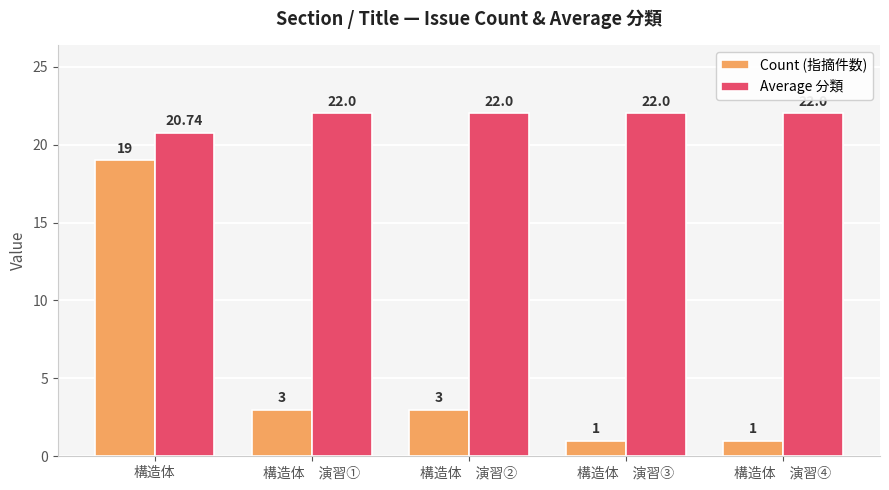

Which series has the widest spread of values?

Count (指摘件数)